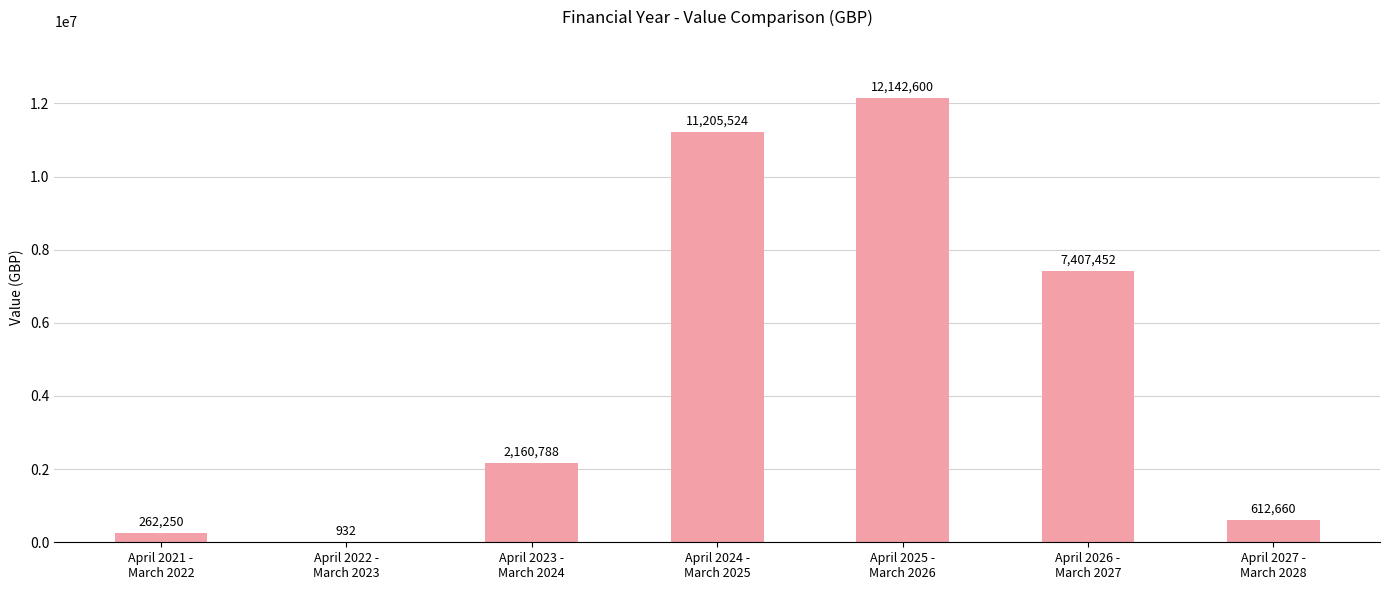

What is the maximum value shown in the chart?

12142600